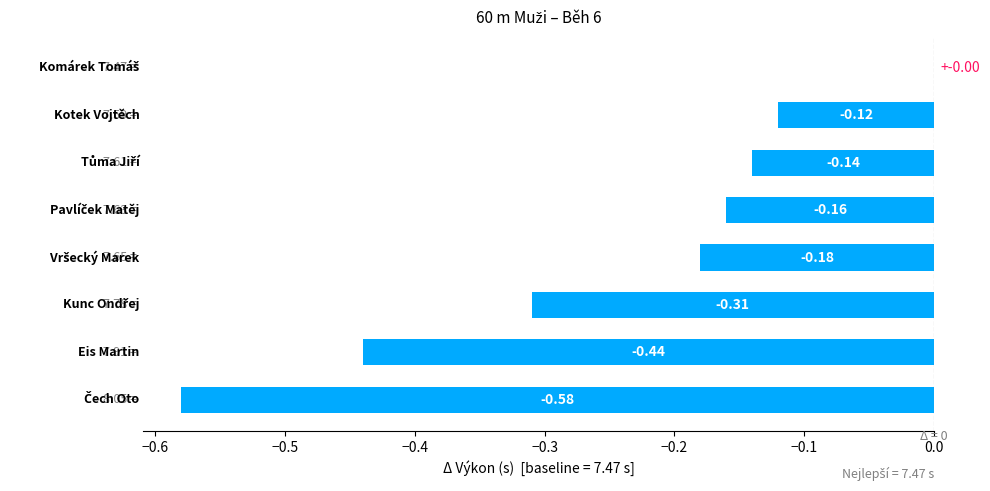

What is the sum of all values?

-1.9